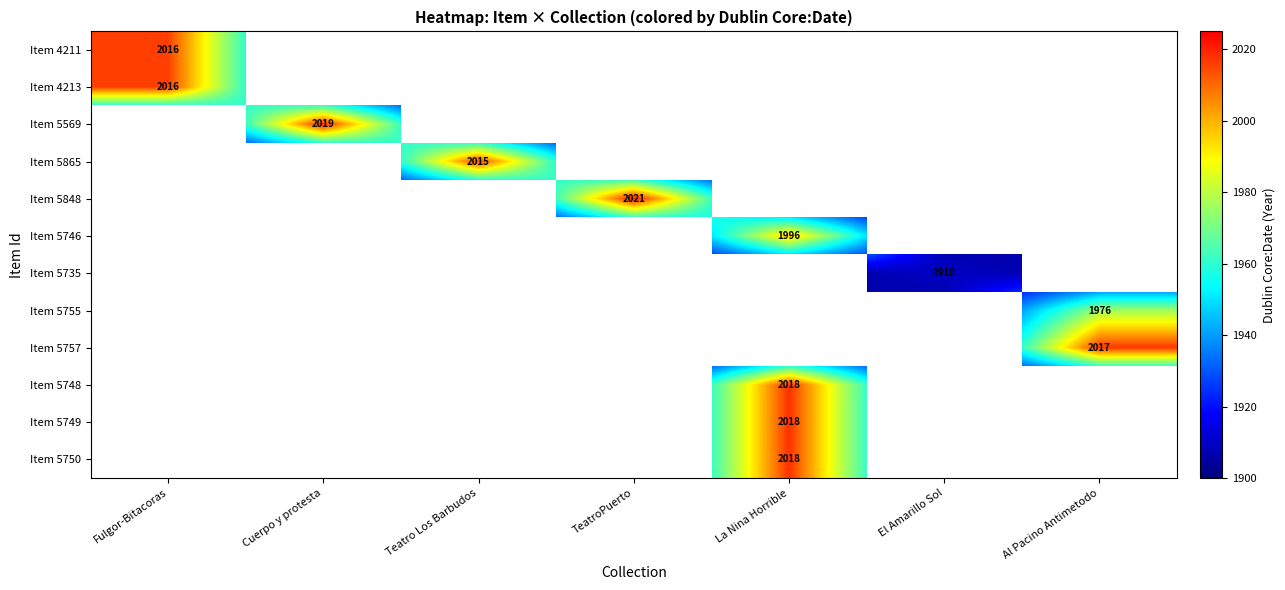

True or false: Item 5746 has a value of 1996 at La Nina Horrible.

True